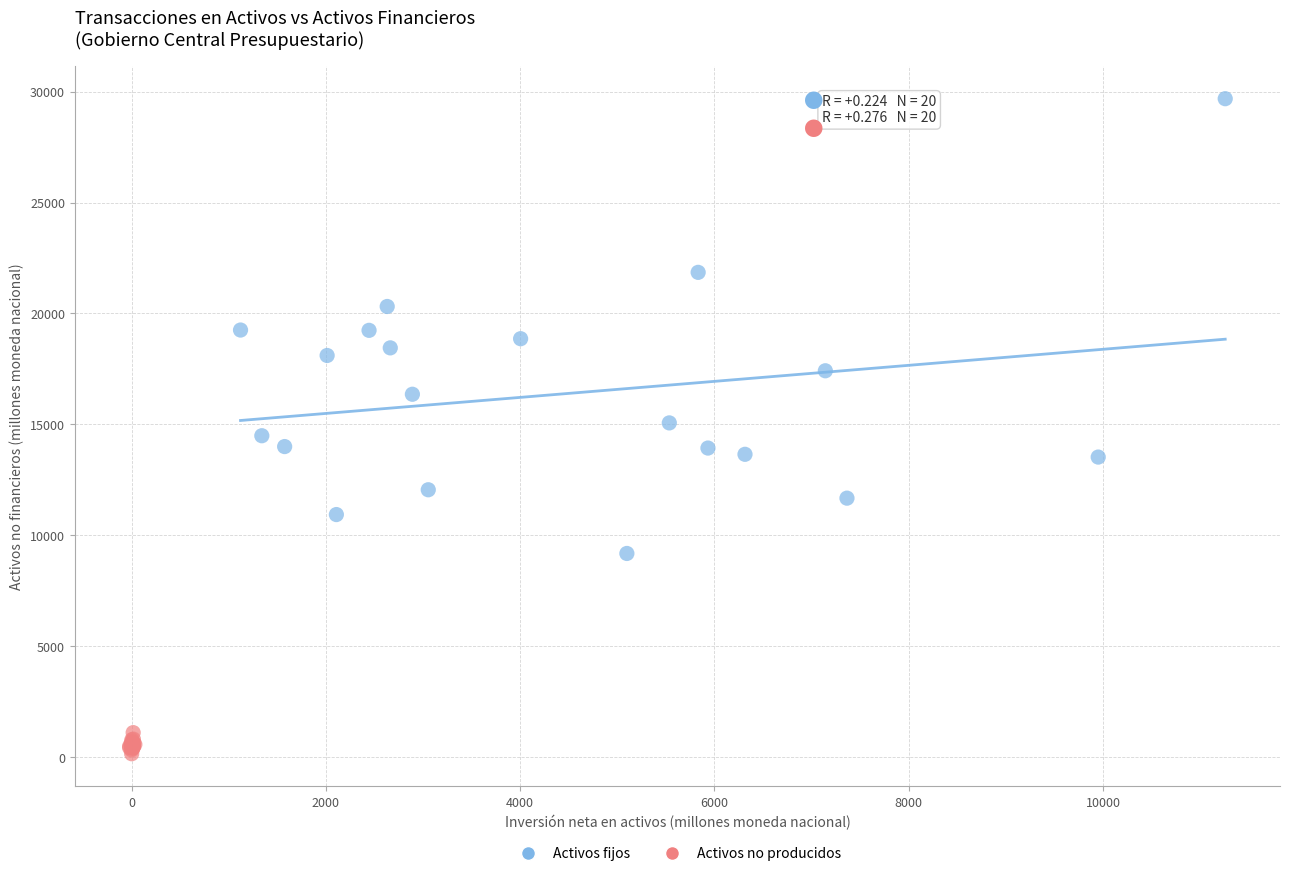

Which series reaches the minimum Y coordinate?

Activos no producidos